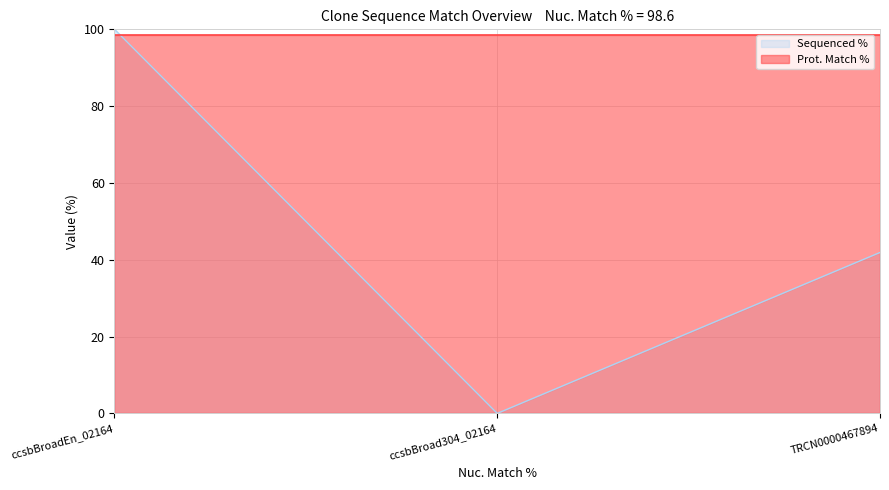

Rank the categories by Sequenced % value from lowest to highest.

ccsbBroad304_02164, TRCN0000467894, ccsbBroadEn_02164